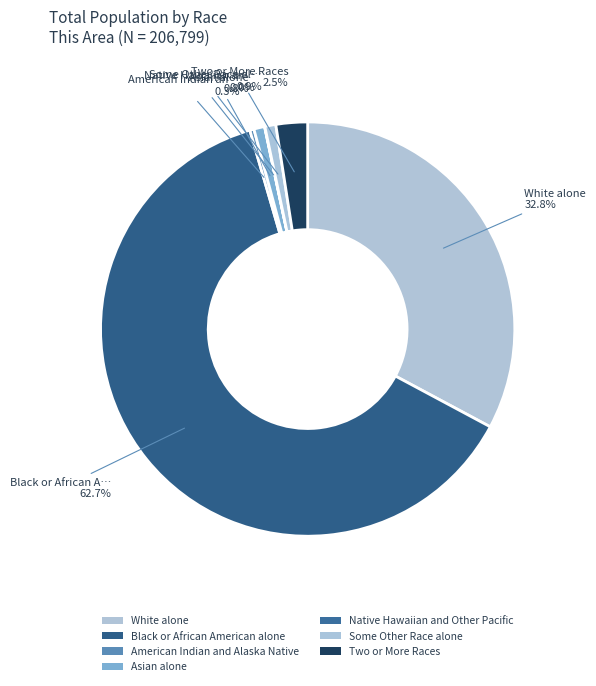

True or false: Native Hawaiian and Other Pacific accounts for 0% of the total.

True